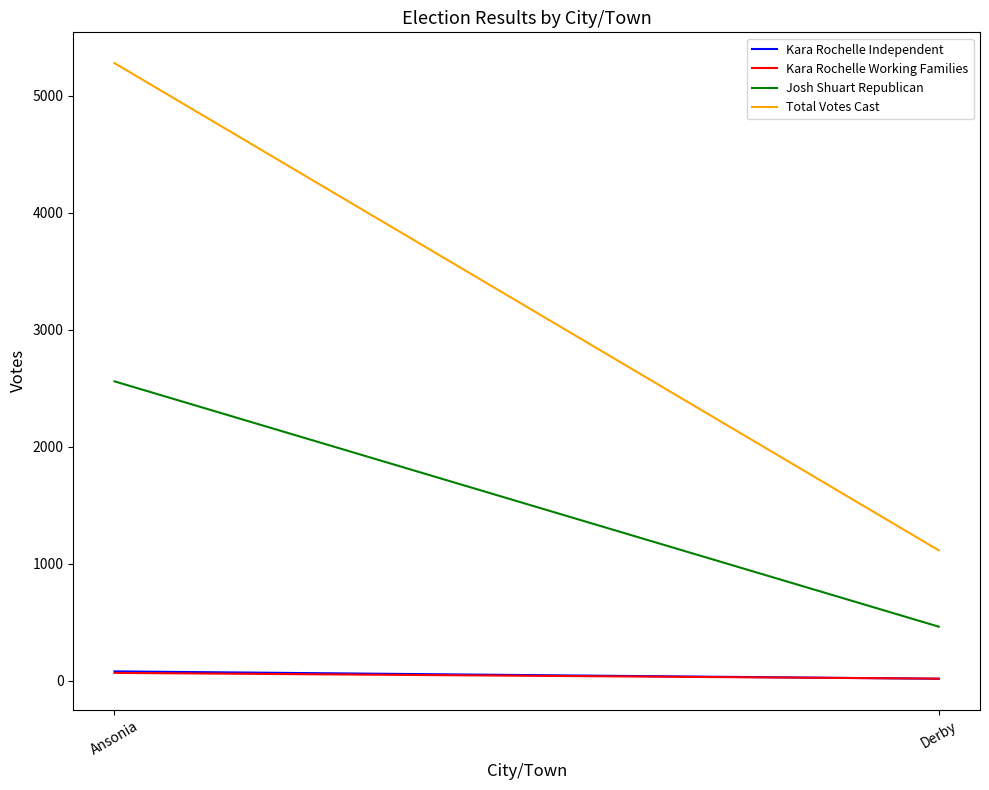

What is the average value of the Josh Shuart Republican series?

1511